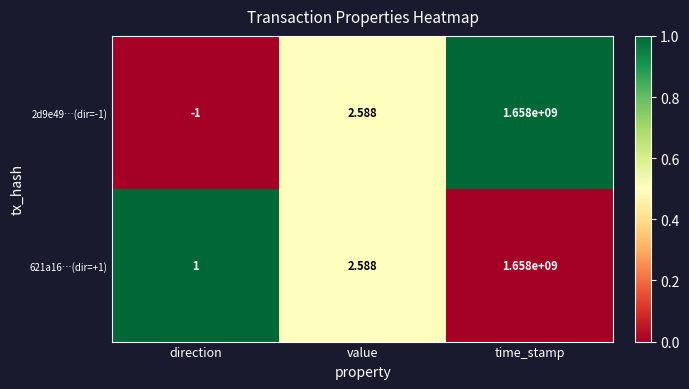

Which category has the lowest value in the 621a16…(dir=+1) series?

direction